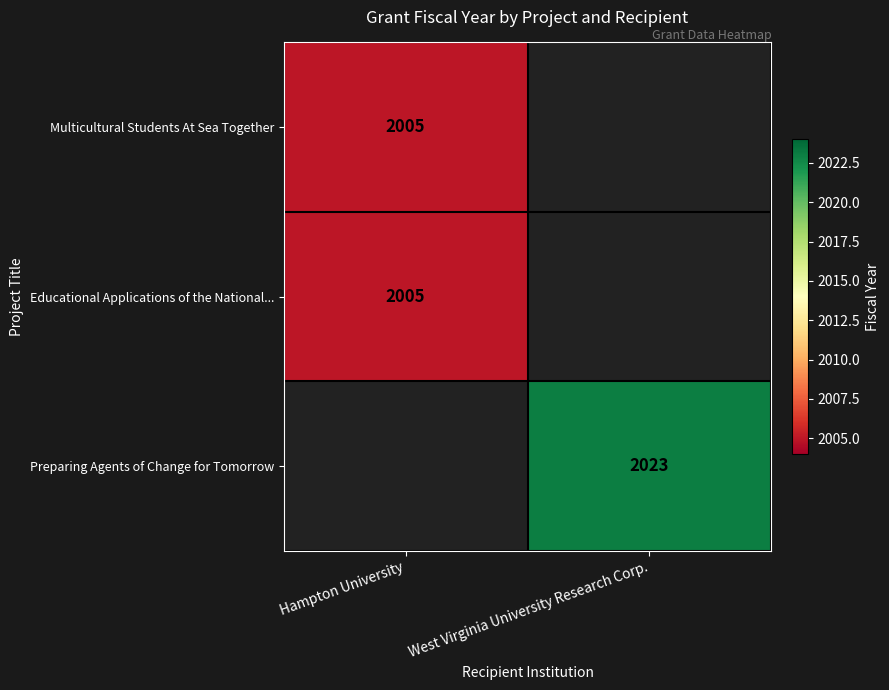

Is it true that Preparing Agents of Change for Tomorrow equals 2023 at West Virginia University Research Corp.?

True